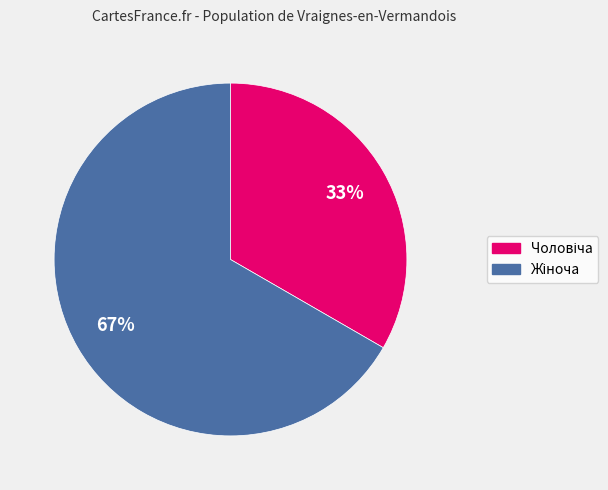

Is there any slice that represents more than half of the pie?

Yes